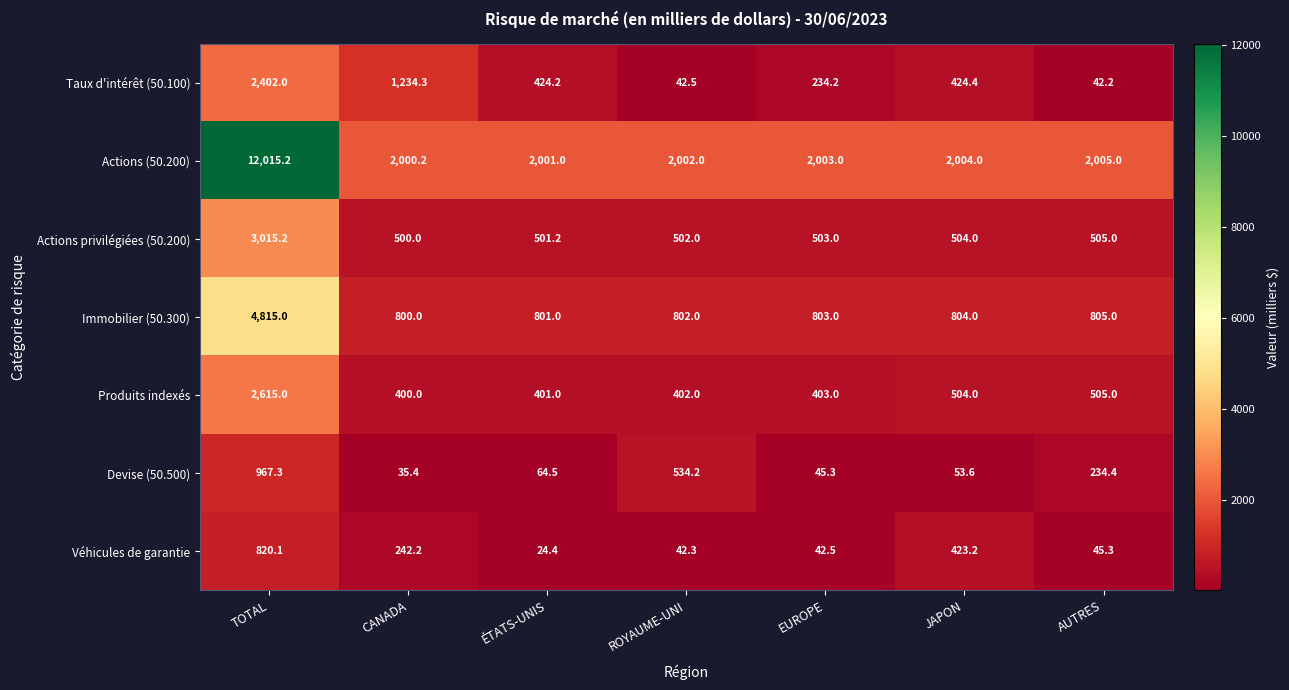

What is the total value across all series at TOTAL?

26649.8